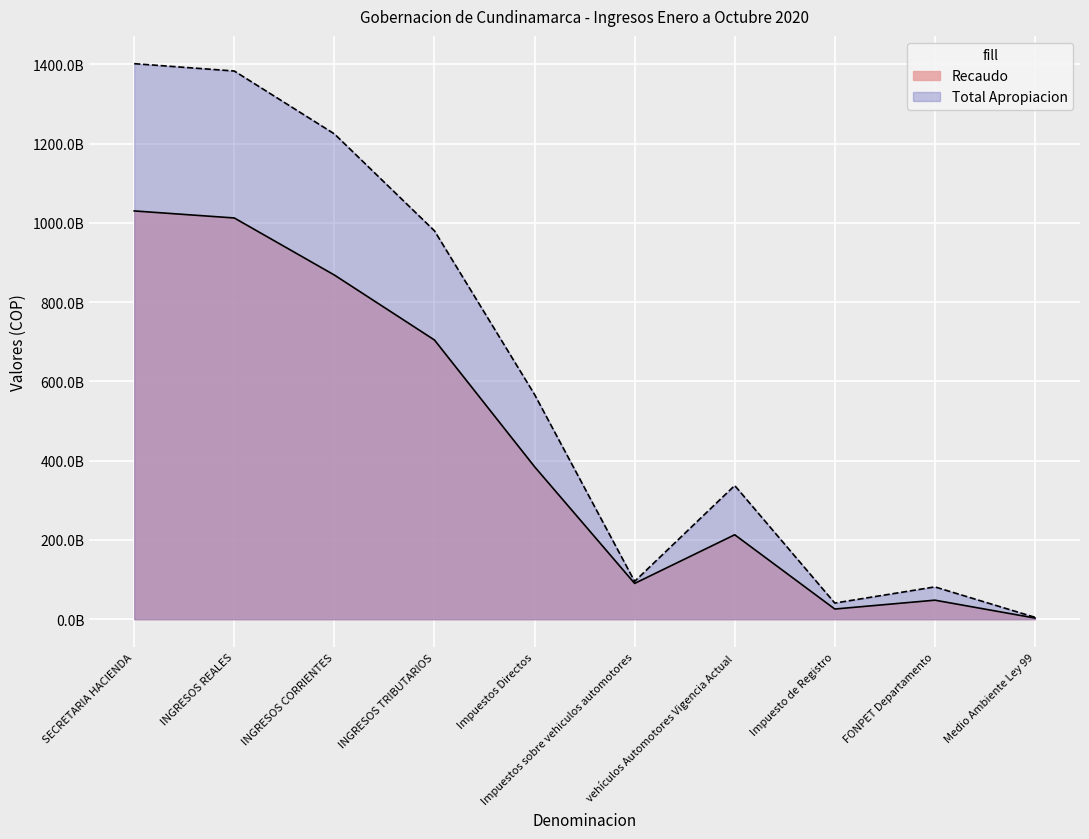

At which category does the chart reach its peak across all series?

SECRETARIA HACIENDA